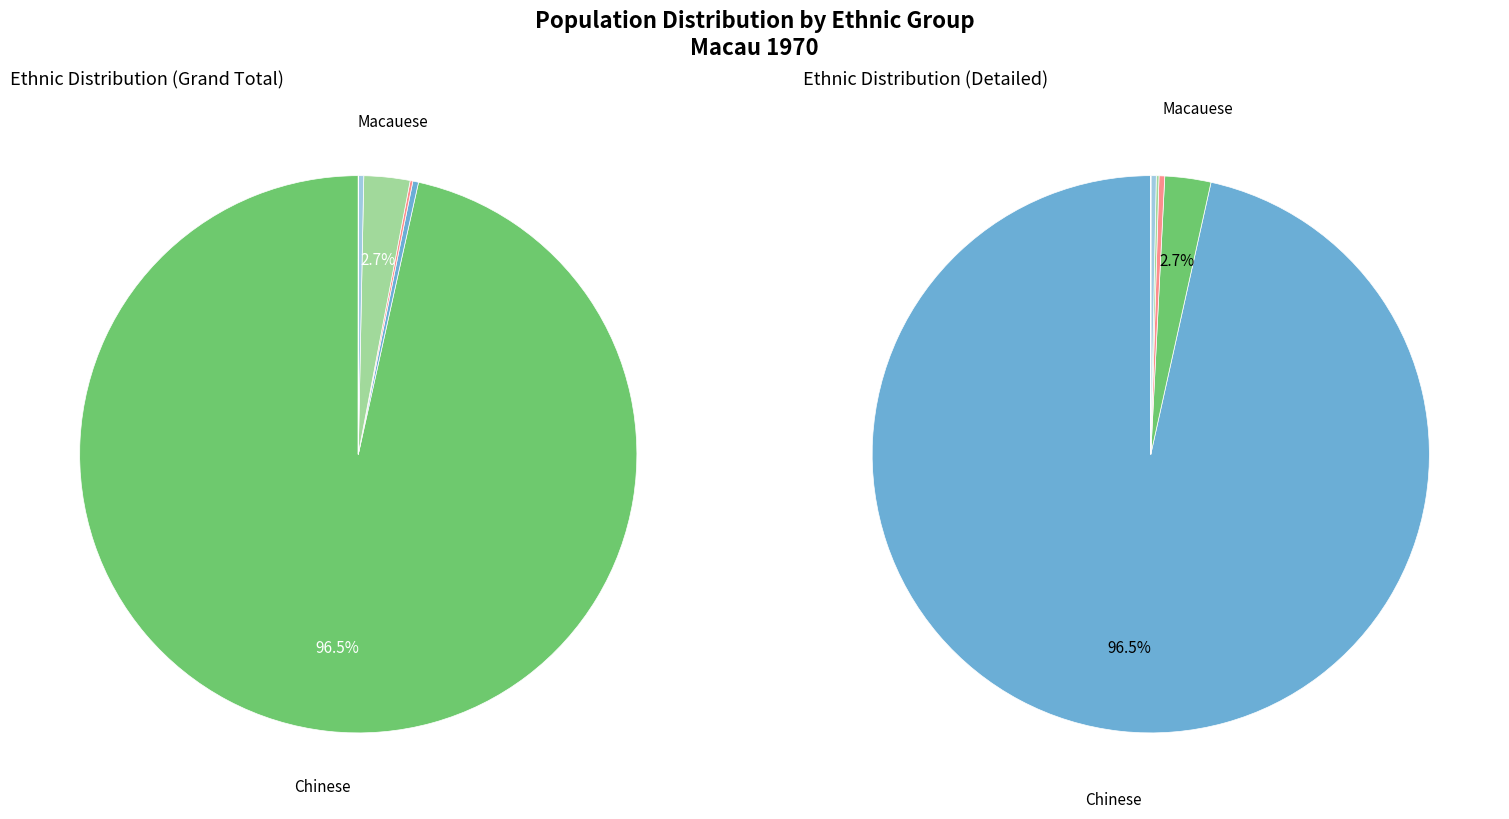

The Other slice represents 1% of the pie. True or false?

False